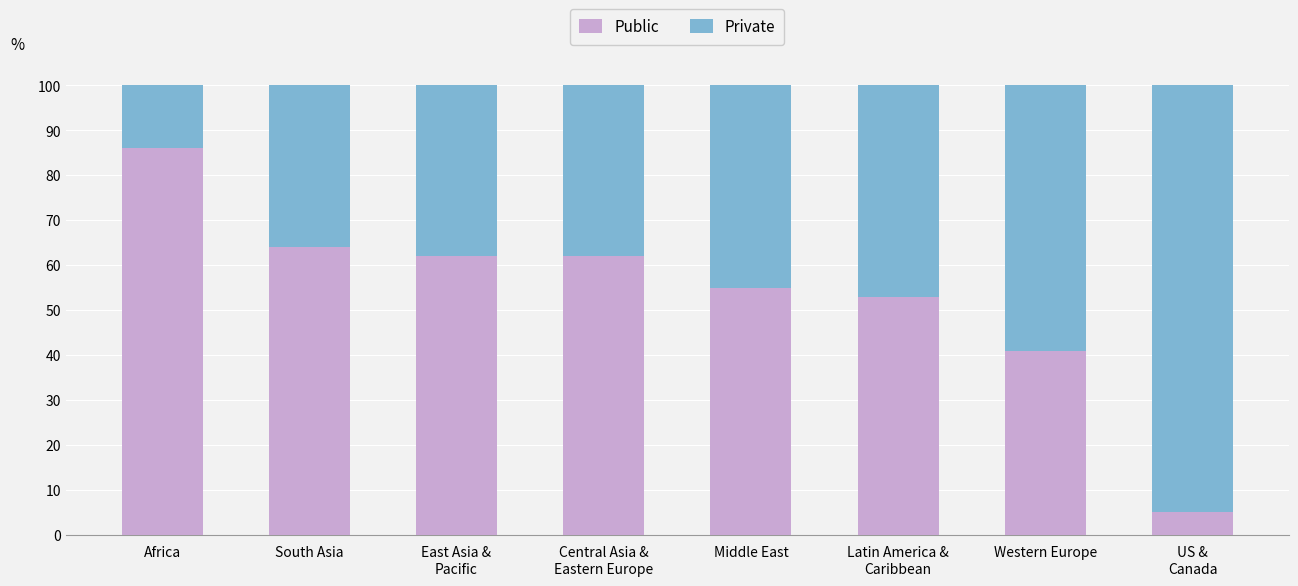

What is the approximate value of Public at Africa, to the nearest 10?

90